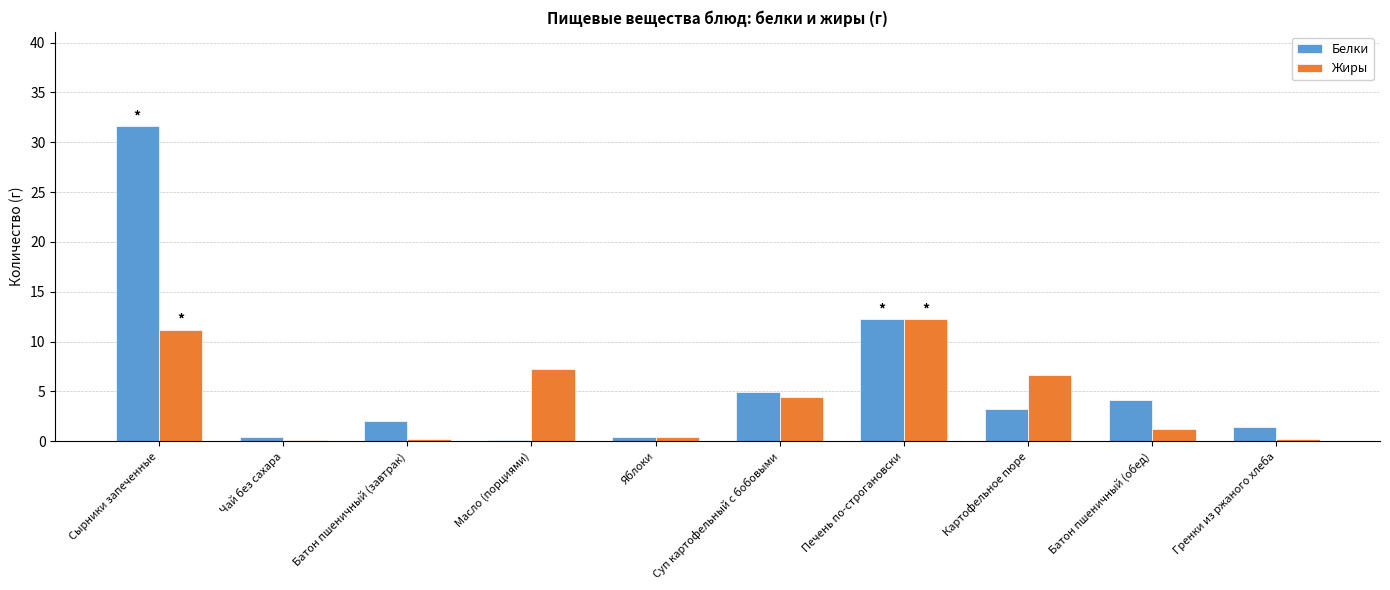

The Жиры series shows 6.7 at Картофельное пюре. True or false?

True